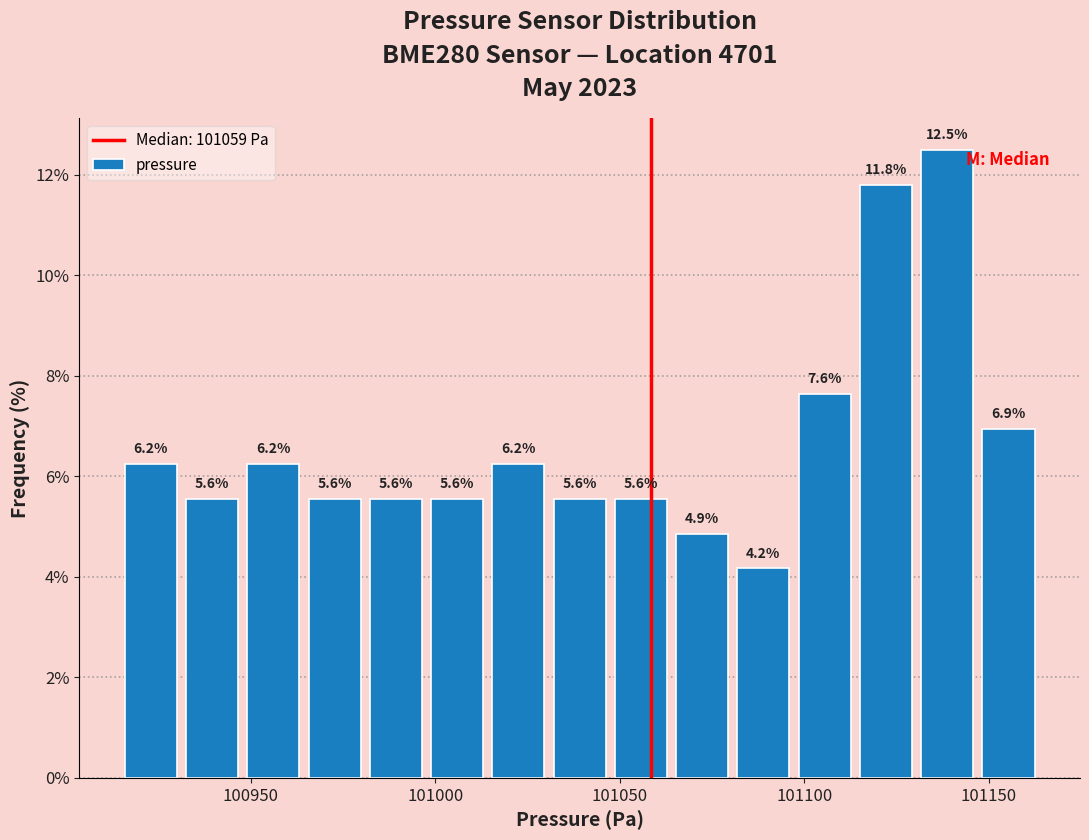

Around what value on the x-axis is the tallest bar? Give the approximate position of its centre, as read against the axis.

101140